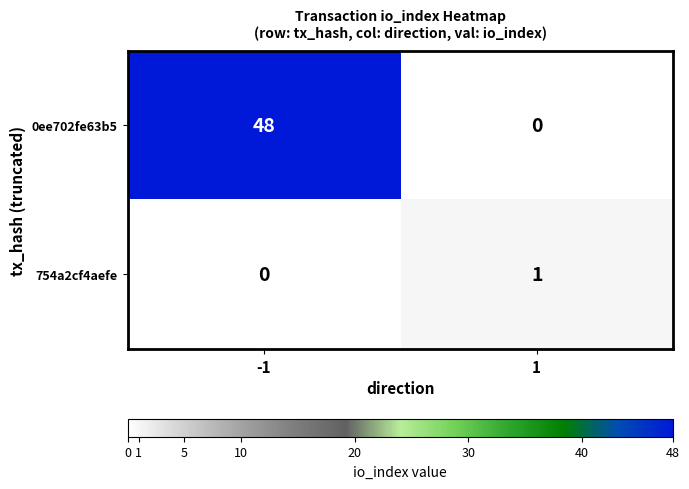

Reading left to right, list all the values displayed in this chart.

0ee702fe63b5: 48	0
754a2cf4aefe: 0	1